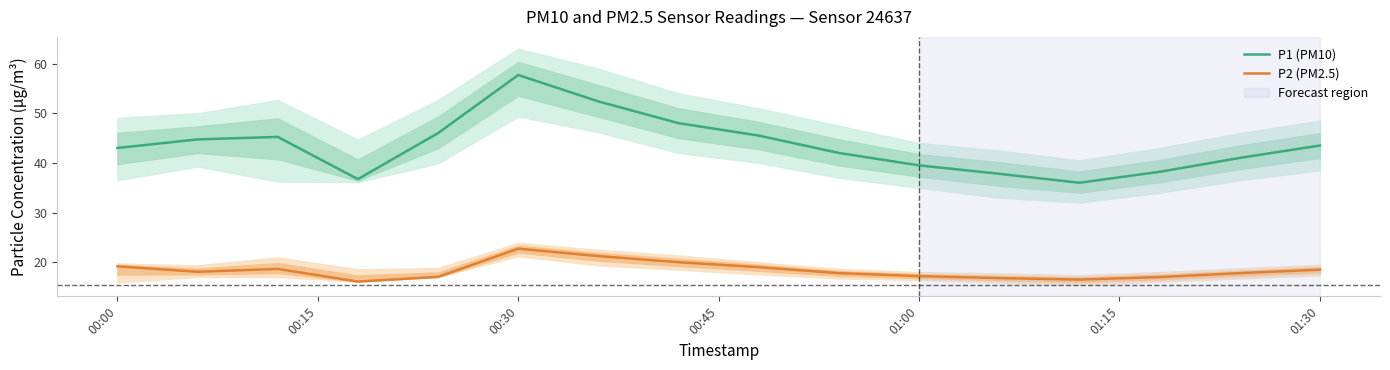

How many interior local valleys does the P1 (PM10) series have?

2